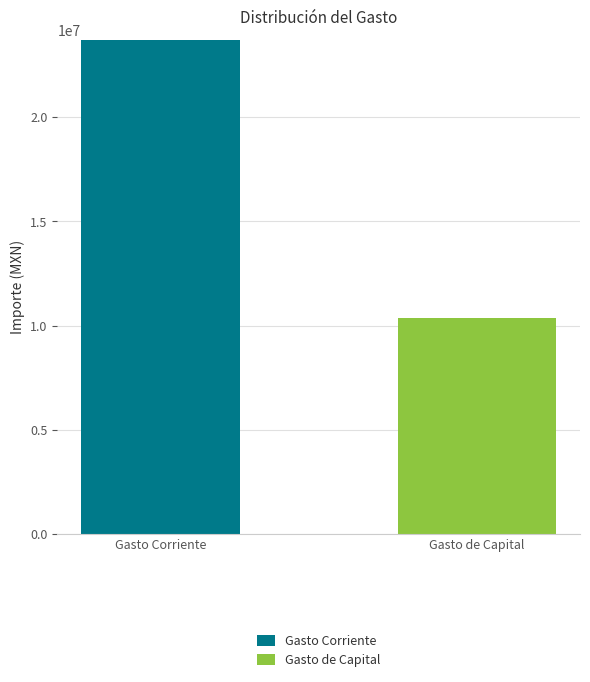

What are all the series names shown in the legend?

Gasto Corriente, Gasto de Capital